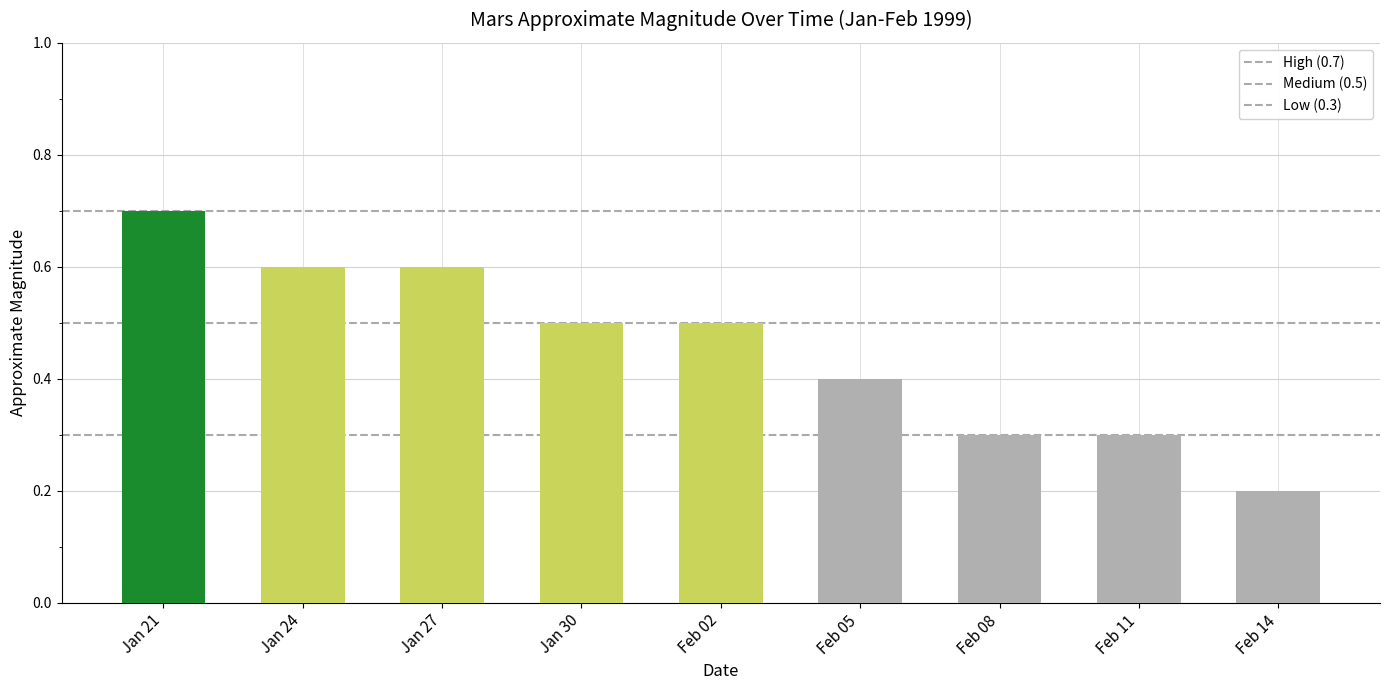

The chart shows a value of 0.4 at Jan 24. True or false?

False